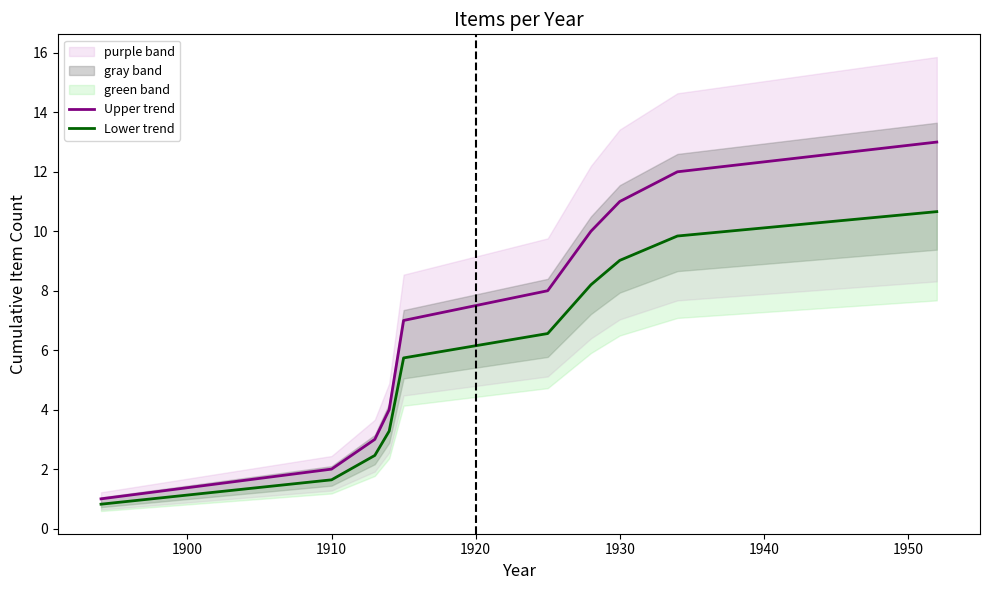

Is this an area chart (filled region under the line)?

No